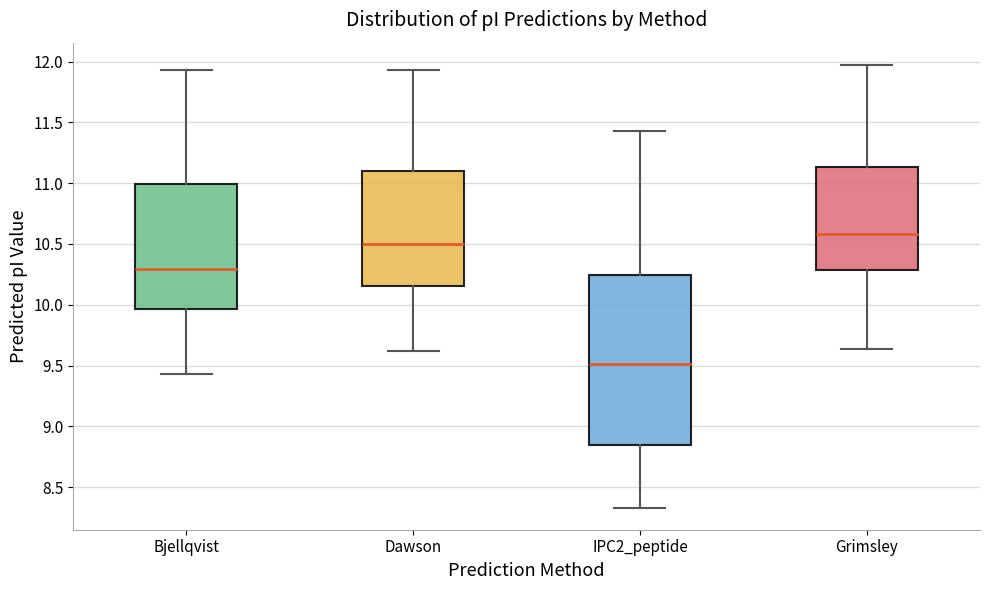

Reading left to right, read every box against the y-axis: the position of its median line, the range the box covers, and the ends of its whiskers. The values are not printed on the chart, so give them approximately, as read against the axis.

Bjellqvist: median 10.30, box 9.95 to 11.00, whiskers 9.45 to 11.95
Dawson: median 10.50, box 10.15 to 11.10, whiskers 9.60 to 11.95
IPC2_peptide: median 9.50, box 8.85 to 10.25, whiskers 8.35 to 11.45
Grimsley: median 10.60, box 10.30 to 11.15, whiskers 9.65 to 11.95